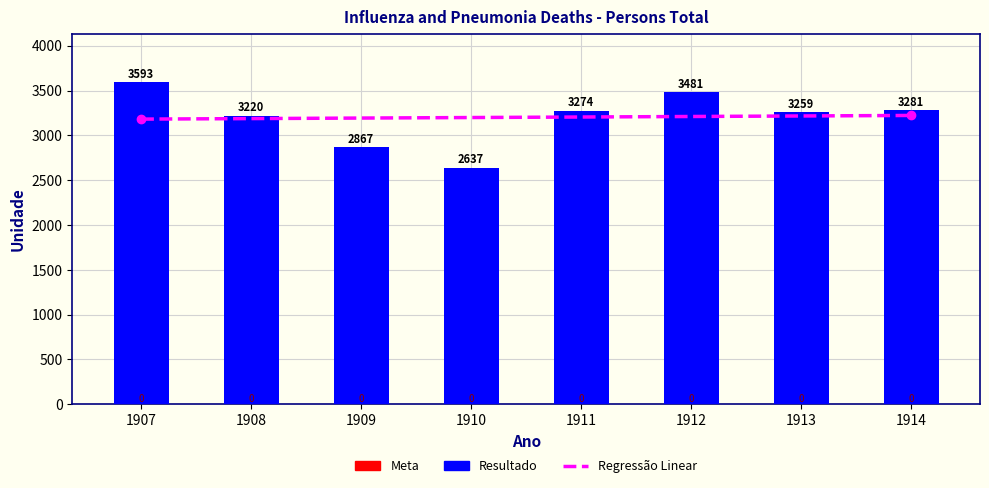

Where is Resultado nearest to the value 3115?

1908